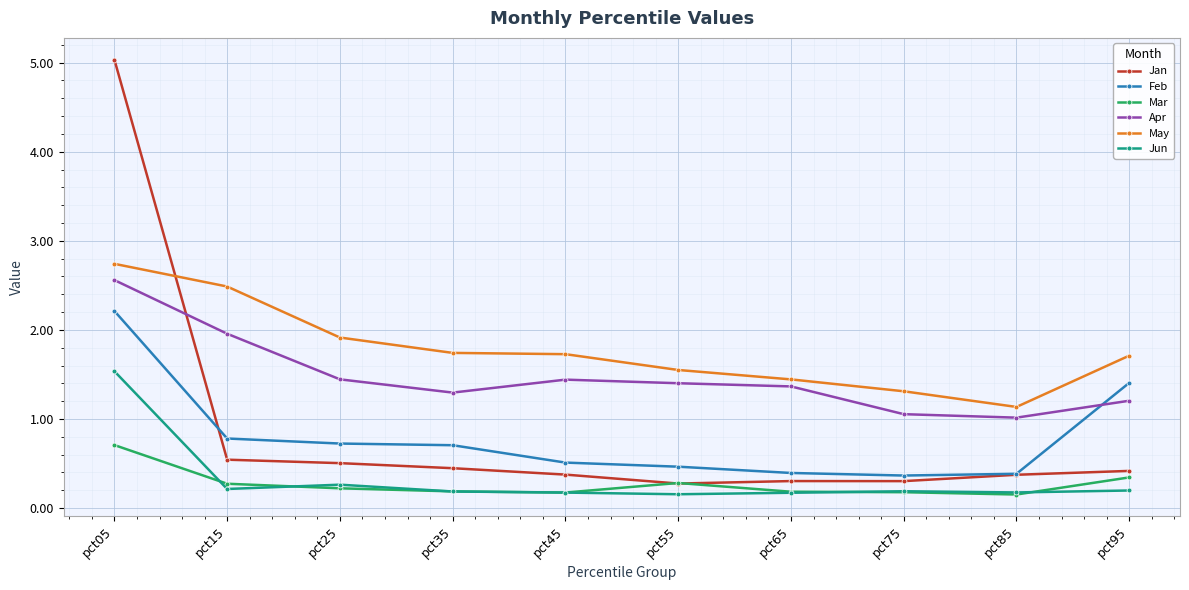

Rank the series by their maximum value, from highest to lowest.

Jan, May, Apr, Feb, Jun, Mar